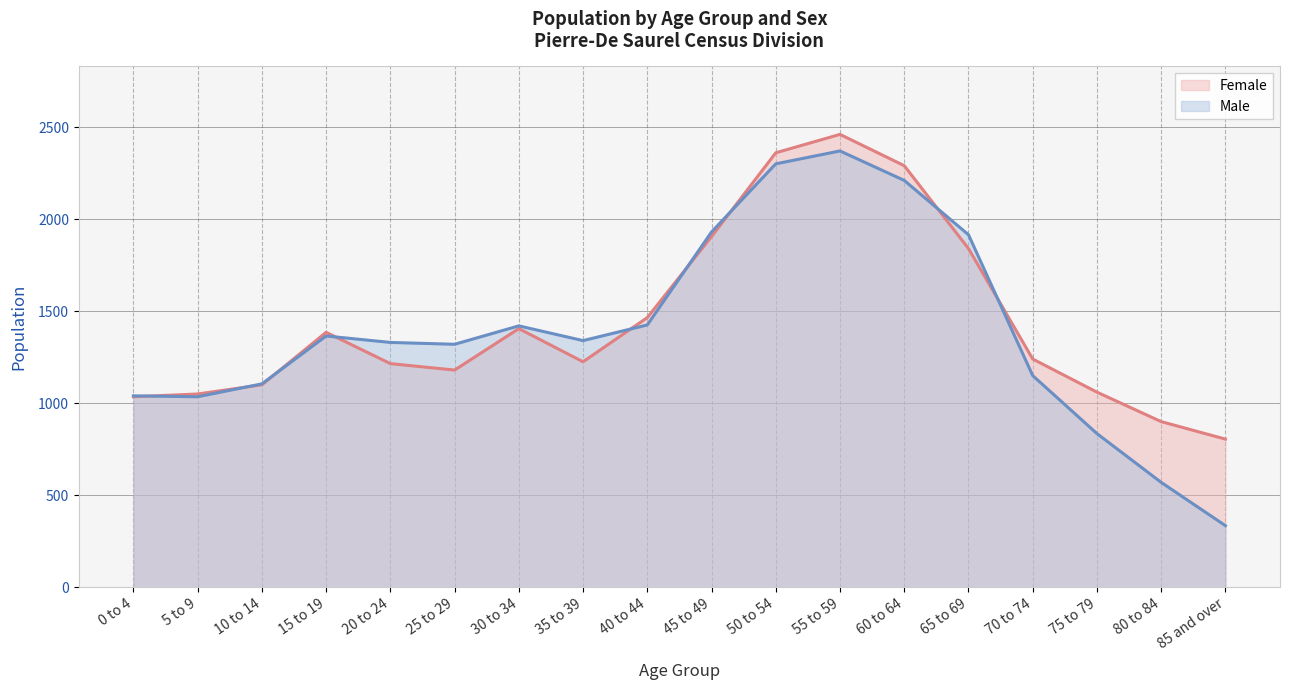

Reading left to right, extract all data points from this chart.

Male: 1040	1035	1105	1365	1330	1320	1420	1340	1425	1930	2300	2370	2210	1915	1150	835	570	335
Female: 1035	1050	1100	1385	1215	1180	1405	1225	1465	1905	2360	2460	2290	1840	1240	1060	900	805